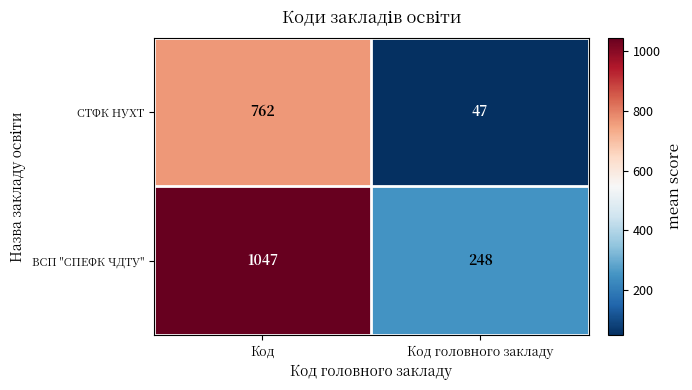

What is the difference between the highest and lowest values at Код головного закладу?

201